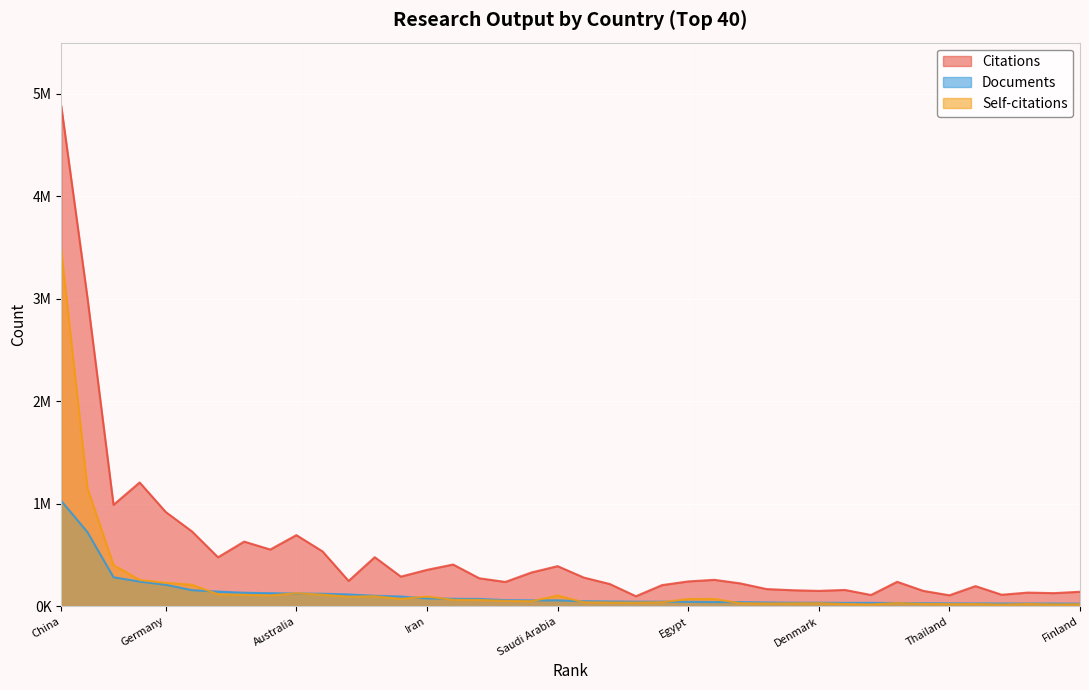

Where does the Citations series first go above 258296?

China